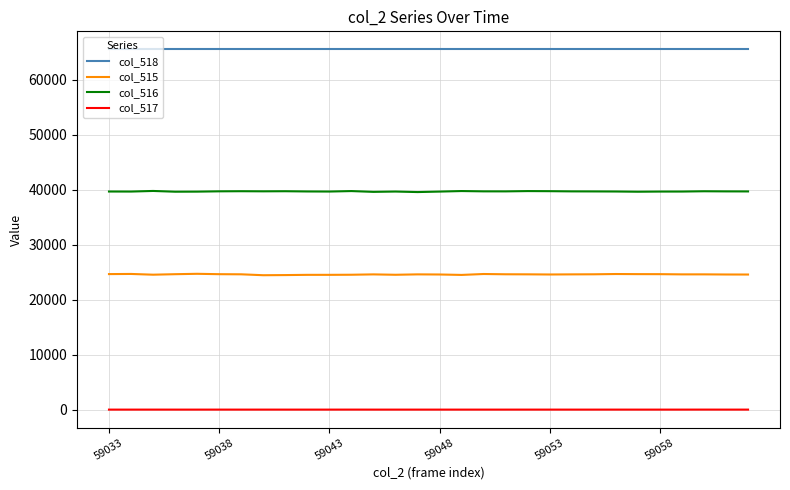

Which series has the largest range (max minus min)?

col_515